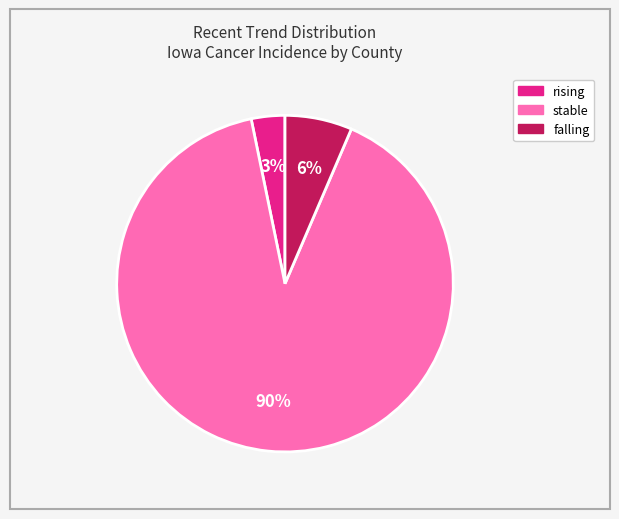

Which slice is the largest?

stable